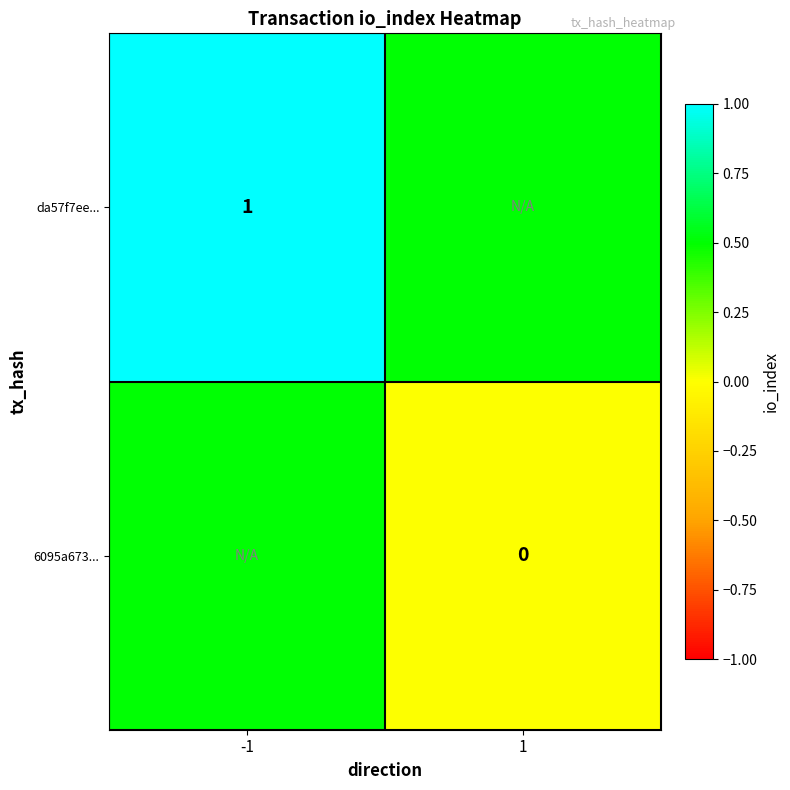

True or false: da57f7ee... has a value of 0.6 at -1.

False